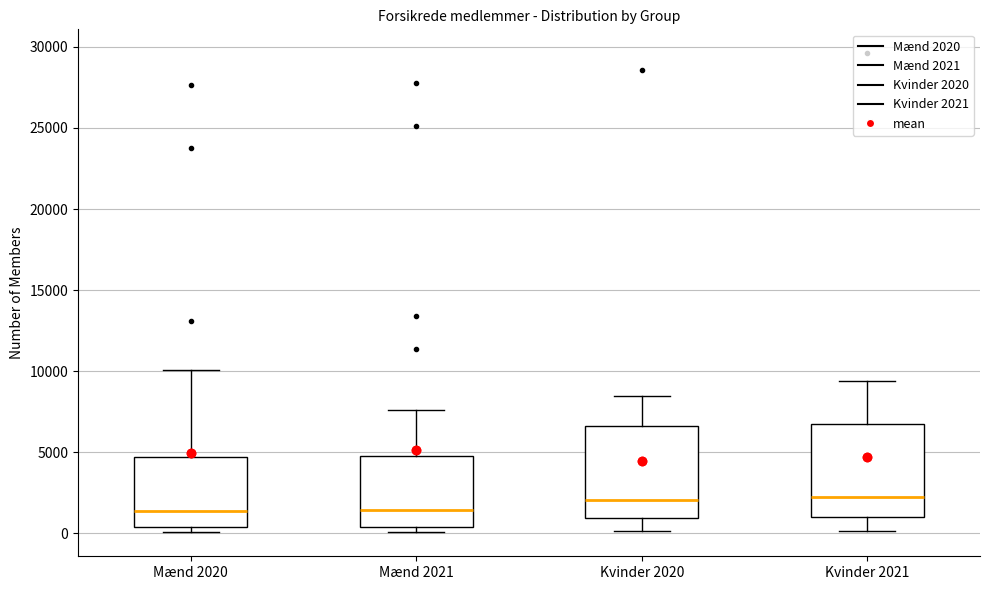

Reading left to right, transcribe this box plot: for each box, give where its median line is, the range the box spans, and where its two whiskers end, as read against the y-axis. The values are not printed on the chart, so give them approximately, as read against the axis.

Mænd 2020: median 1500, box 500 to 4500, whiskers 0 to 10000
Mænd 2021: median 1500, box 500 to 4500, whiskers 0 to 7500
Kvinder 2020: median 2000, box 1000 to 6500, whiskers 0 to 8500
Kvinder 2021: median 2000, box 1000 to 7000, whiskers 0 to 9500